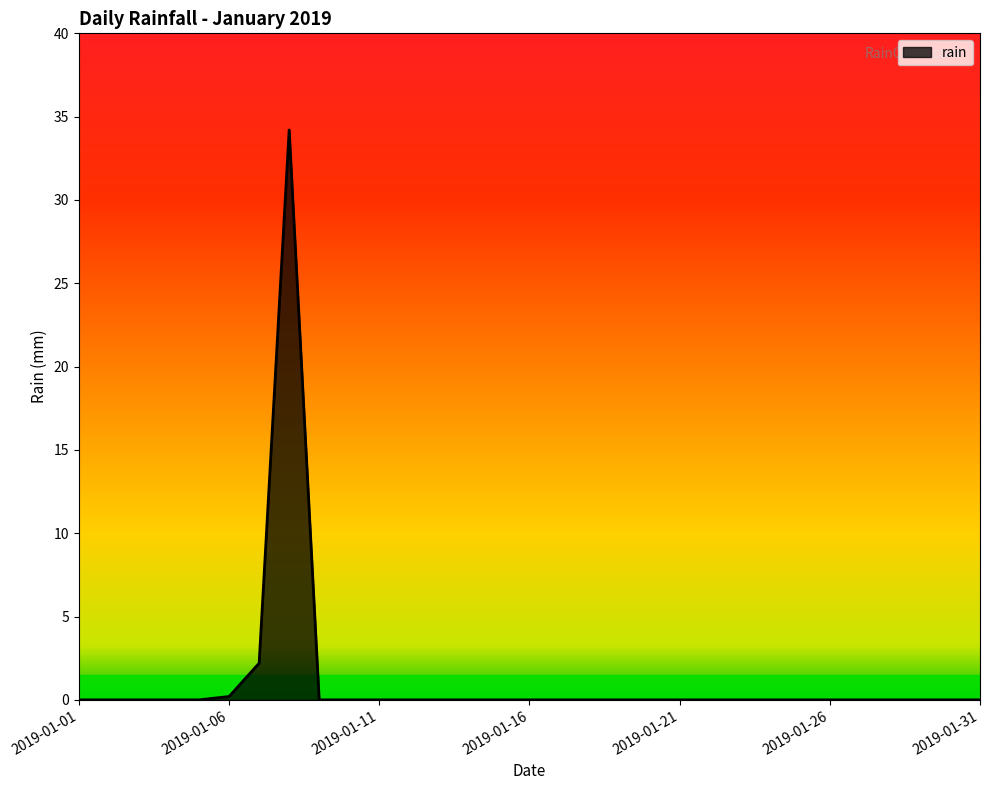

What is the greatest value displayed?

34.2